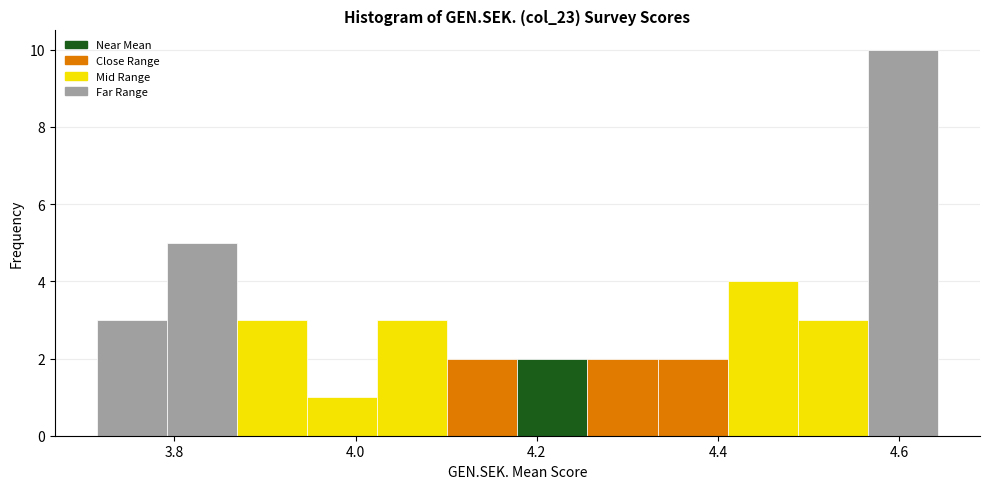

Around what value on the x-axis is the tallest bar? Give the approximate position of its centre, as read against the axis.

4.60